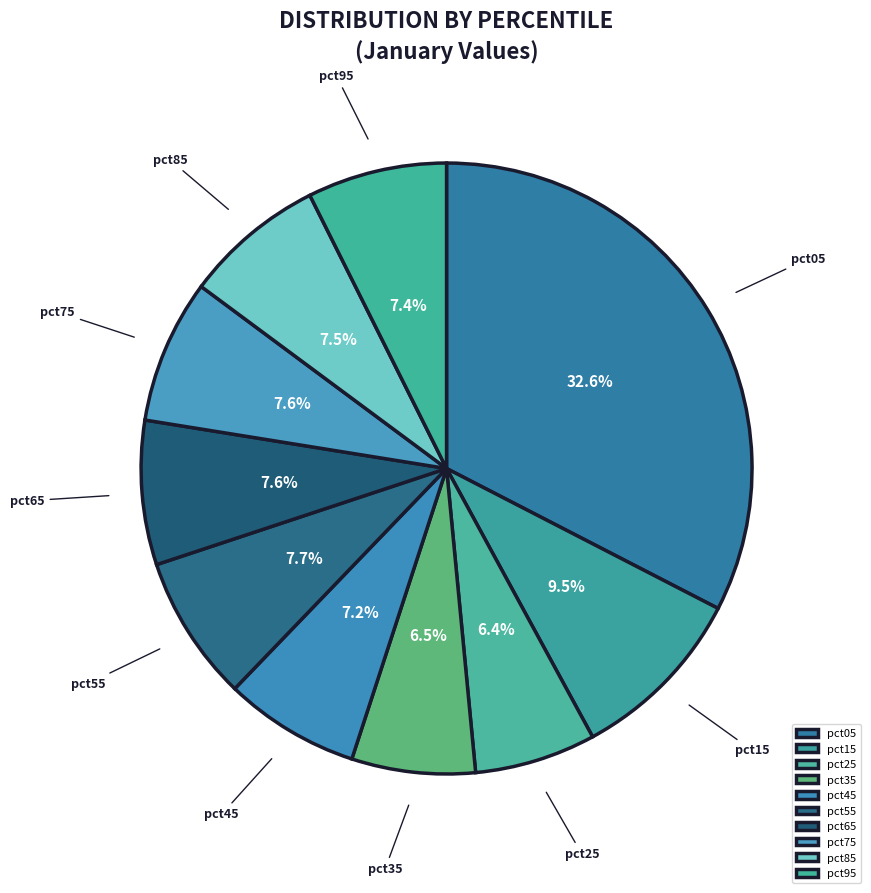

Do pct05 and pct25 together represent more than half of the pie?

No